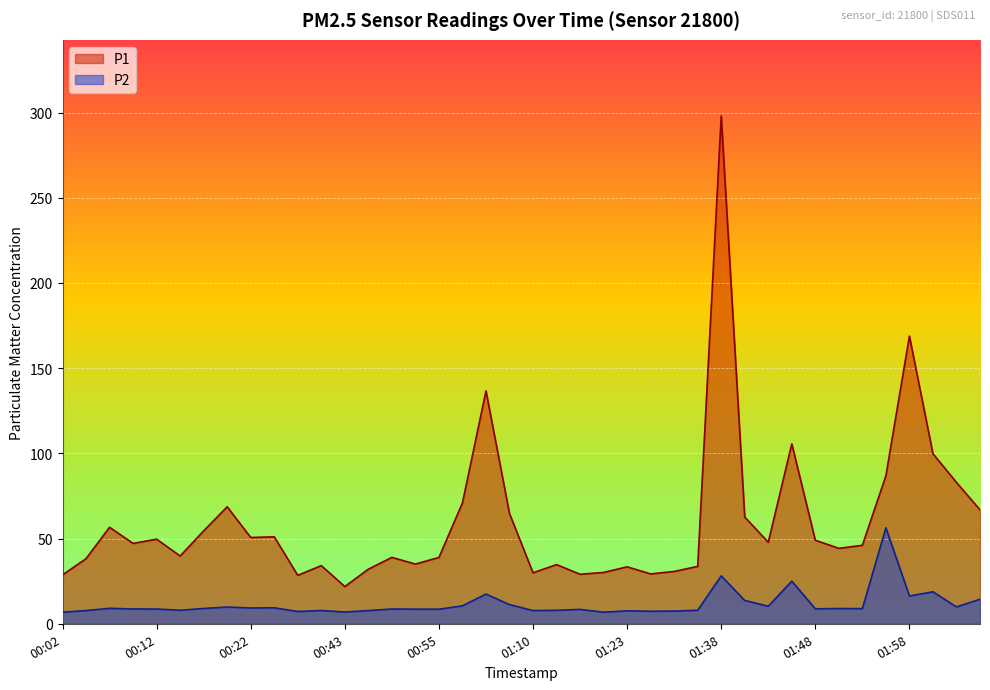

What is the sum of all P1 values?

2395.8